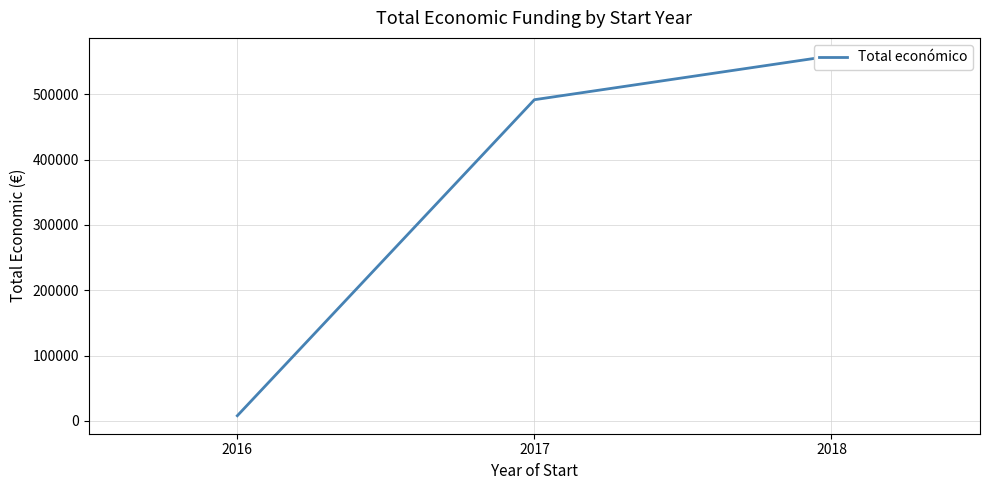

How many values are between 7980 and 558543?

3